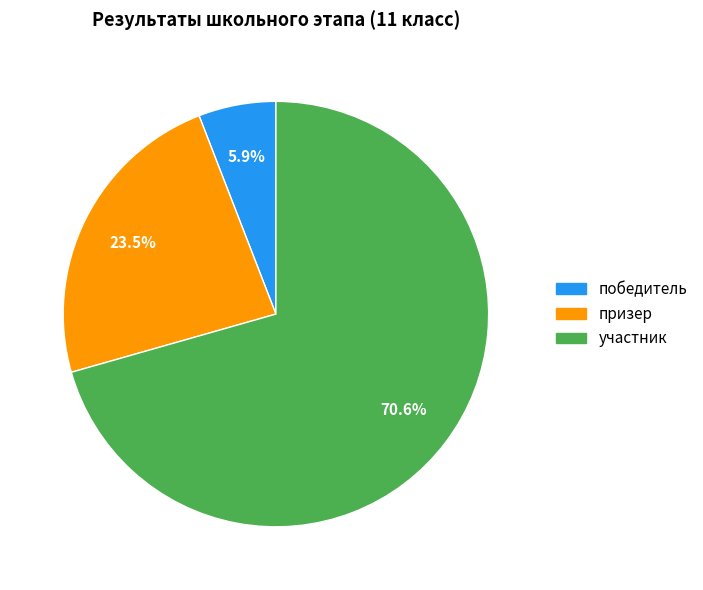

What is the ratio of the value at участник to the value at призер?

3.0